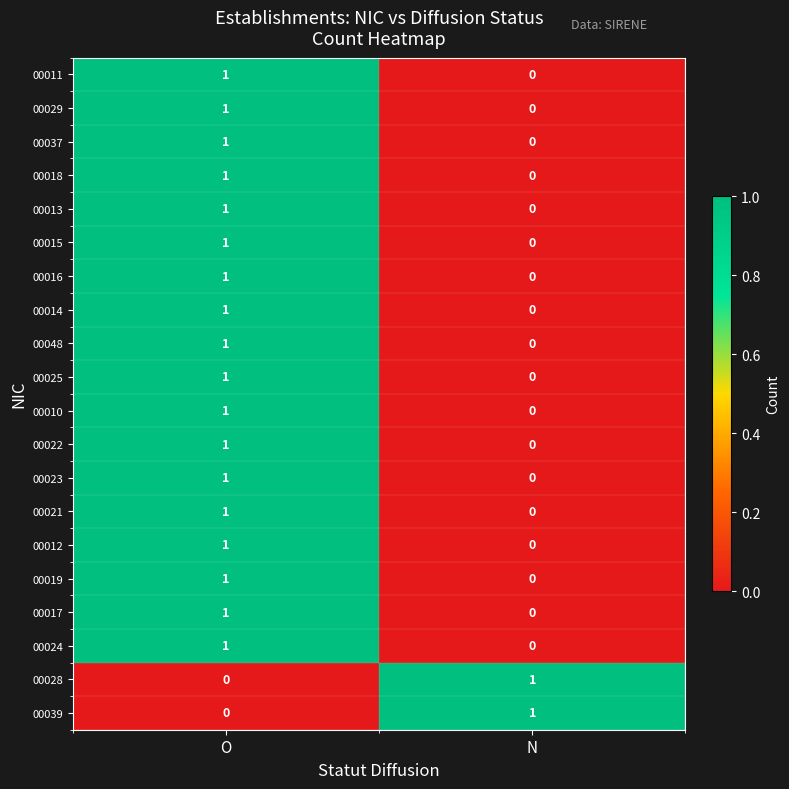

How many values in the 00019 series are below 1?

1